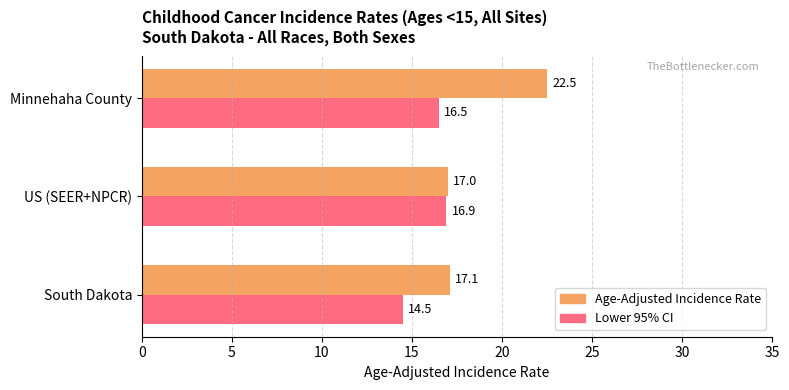

The value of Lower 95% CI at South Dakota is 14.5. True or false?

True